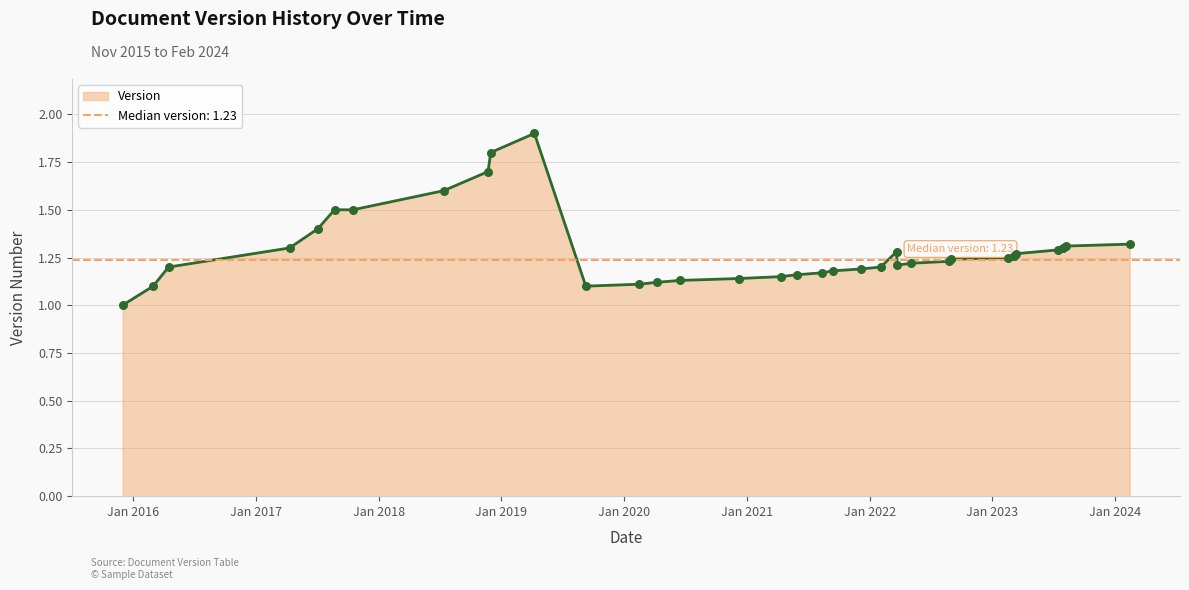

Between 23 and 18, which is larger?

23